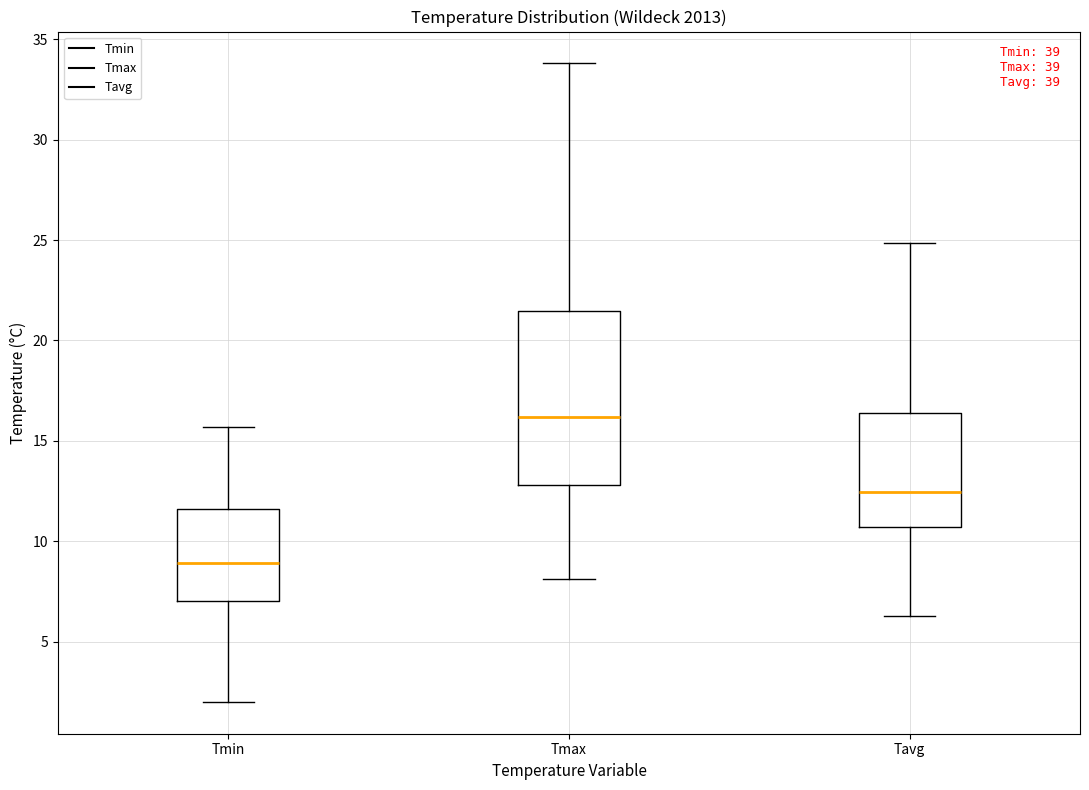

Where is the lower edge of the box for Tmax on the y-axis? The values are not printed on the chart, so give them approximately, as read against the axis.

13.0